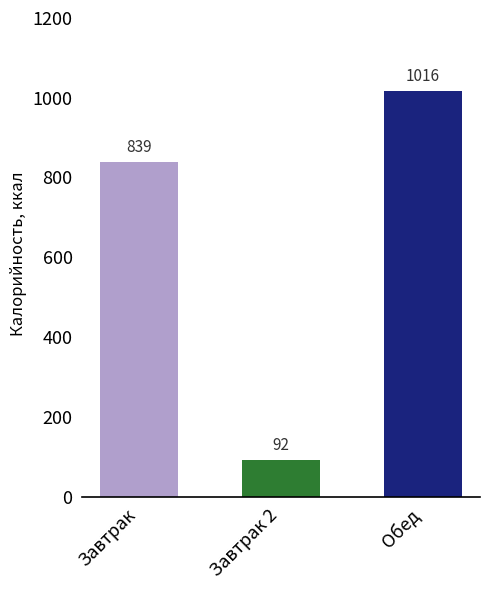

What is the maximum value shown in the chart?

1016.1